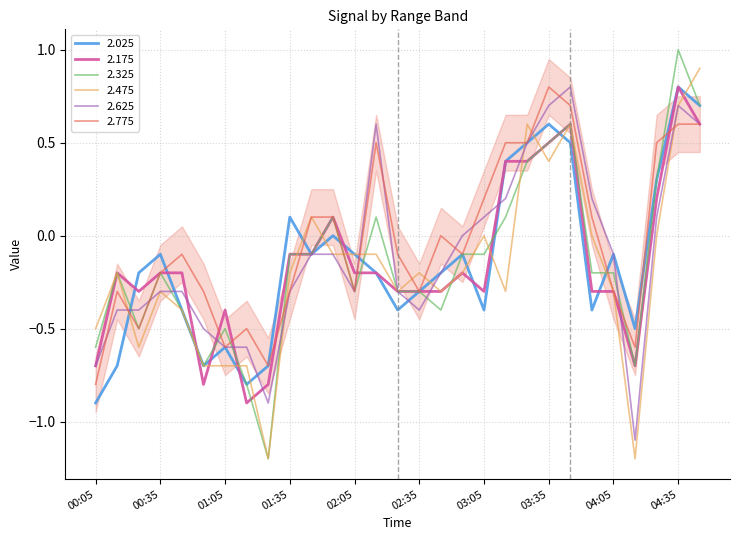

Is this an area chart (filled region under the line)?

Yes